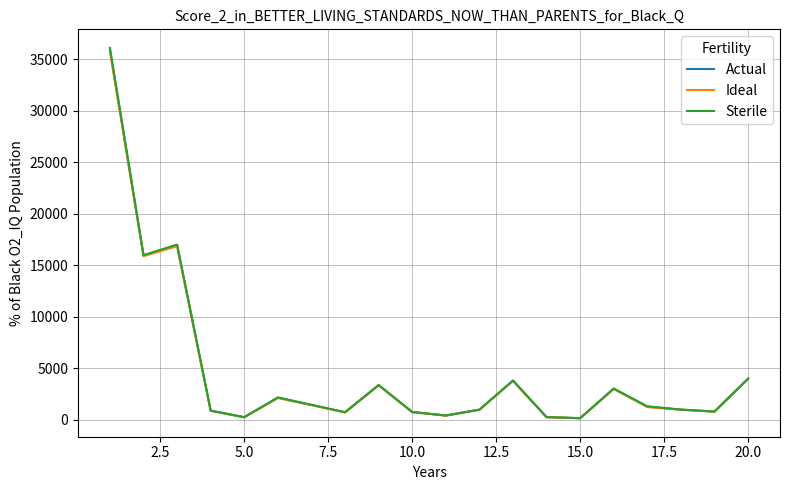

List the series in order of their overall mean, lowest first.

Ideal, Actual, Sterile